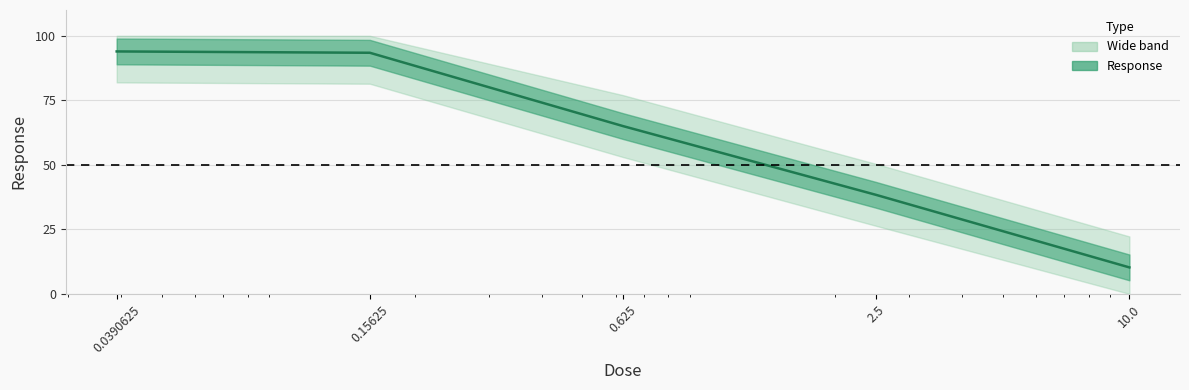

What is the difference between the second highest and second lowest values?

55.1